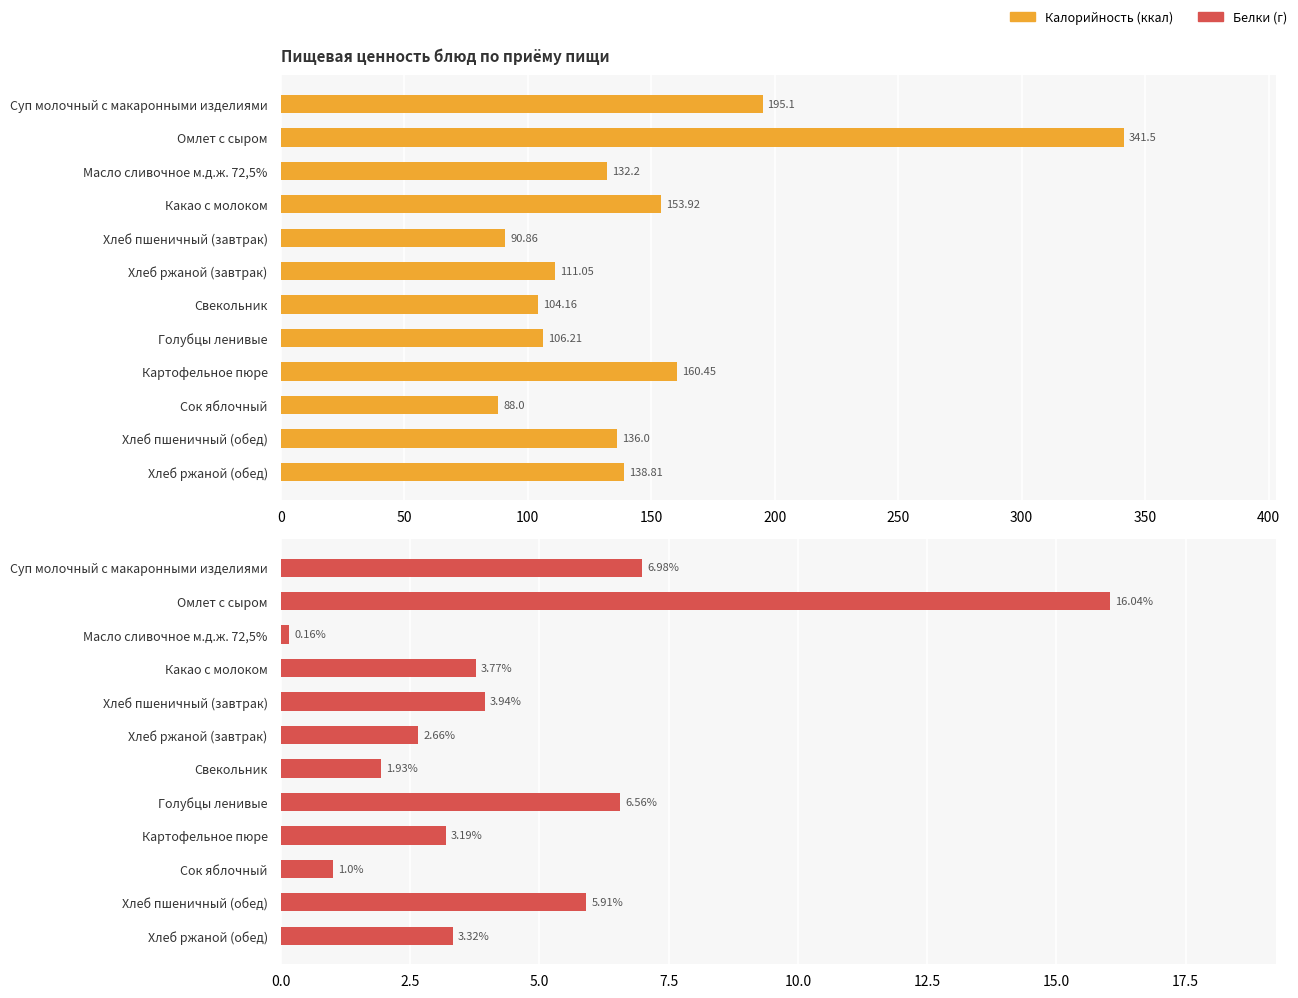

What is the lowest value of the Белки series?

0.2